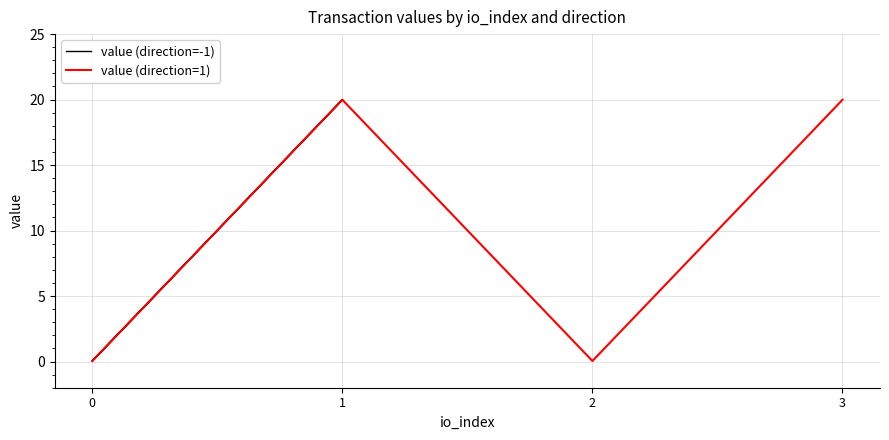

Which series has the largest total across all categories?

value (direction=-1)